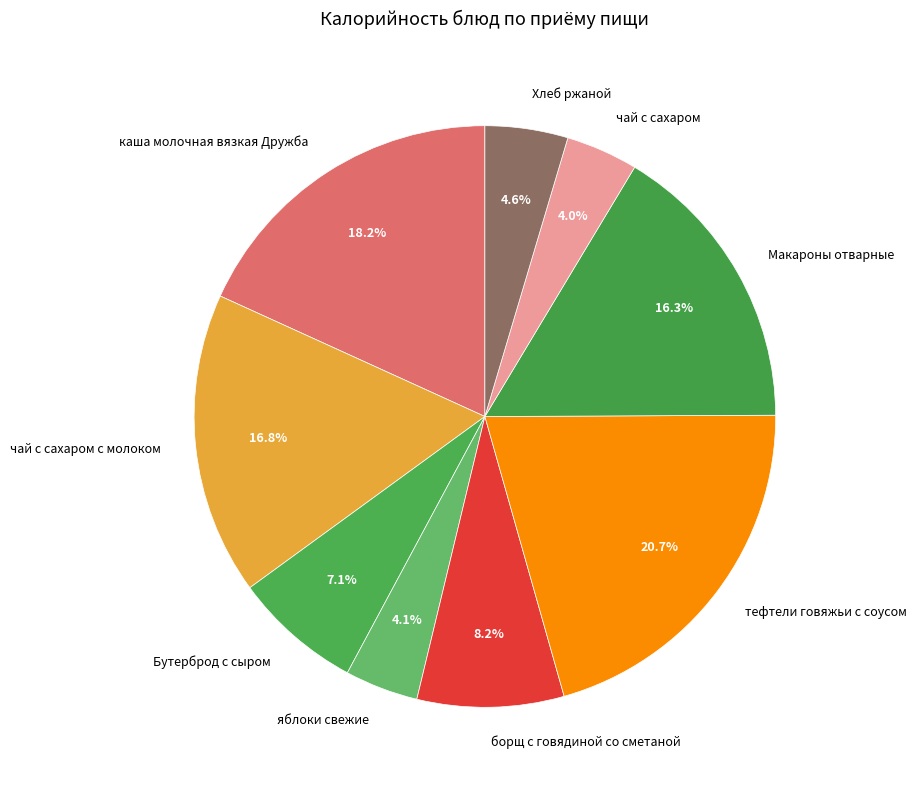

To the nearest percent, what is the average slice percentage?

11%